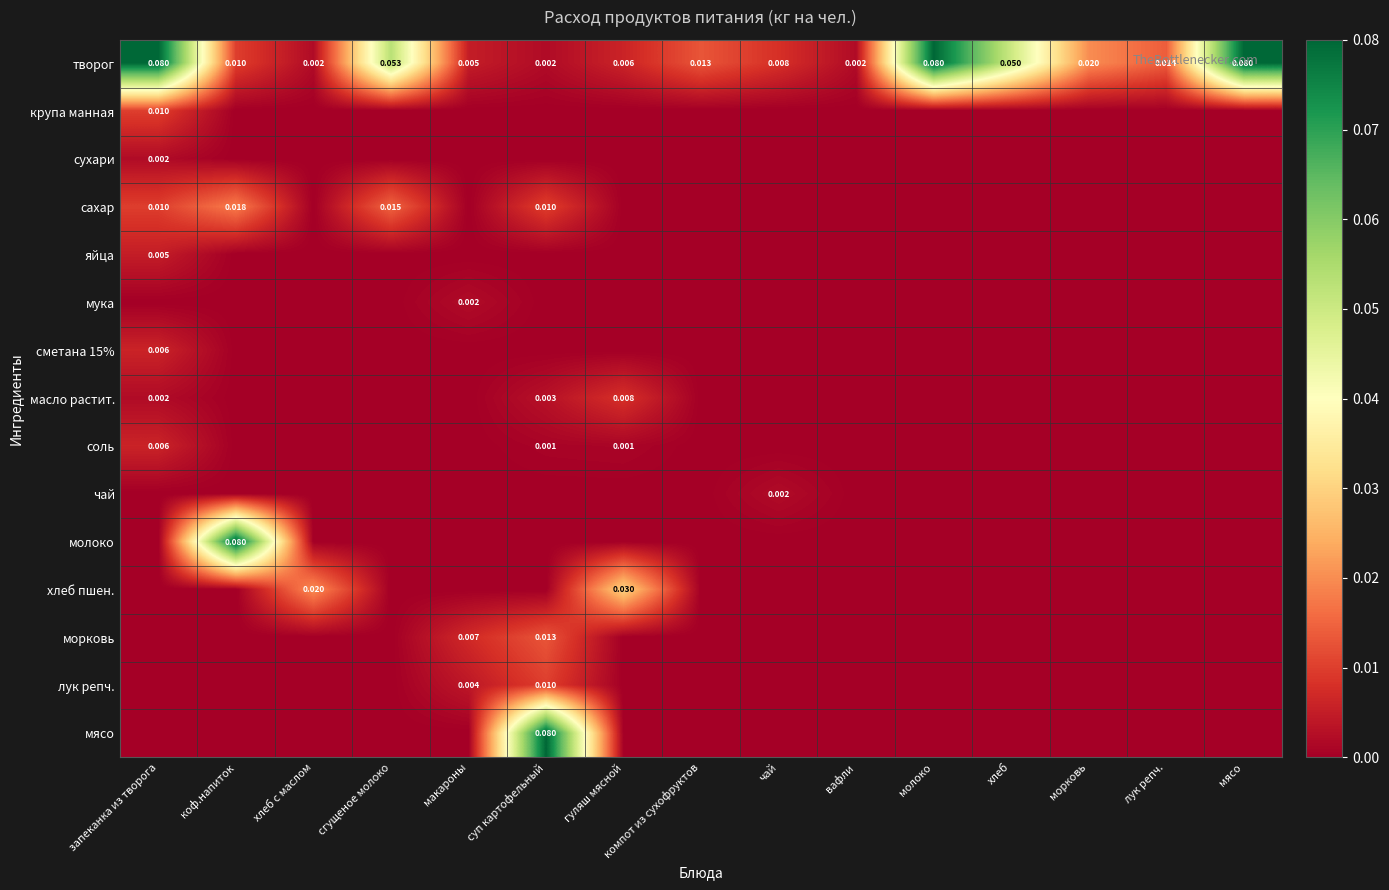

Rank the series by their maximum value, from highest to lowest.

творог, молоко, мясо, хлеб пшен., сахар, морковь, крупа манная, лук репч., масло растит., сметана 15%, соль, яйца, сухари, мука, чай